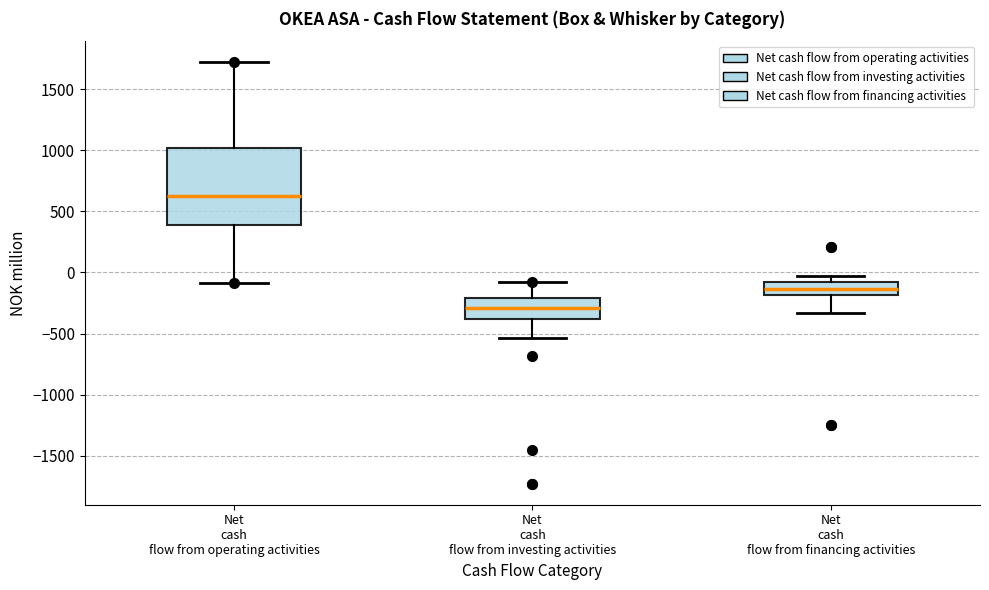

Reading left to right, transcribe this box plot: for each box, give where its median line is, the range the box spans, and where its two whiskers end, as read against the y-axis. The values are not printed on the chart, so give them approximately, as read against the axis.

Net cash flow from operating activities: median 650, box 400 to 1000, whiskers -100 to 1700
Net cash flow from investing activities: median -300, box -400 to -200, whiskers -550 to -100
Net cash flow from financing activities: median -150, box -200 to -100, whiskers -350 to -50